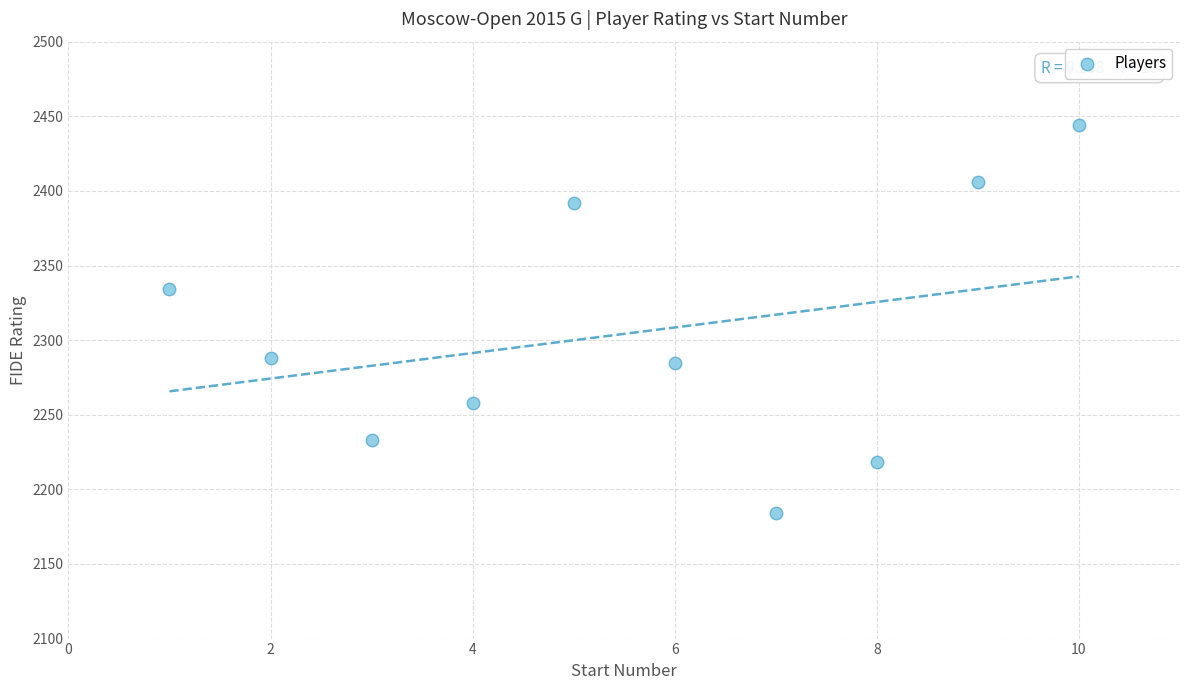

What Y value in the scatter plot is closest to 2314?

2334